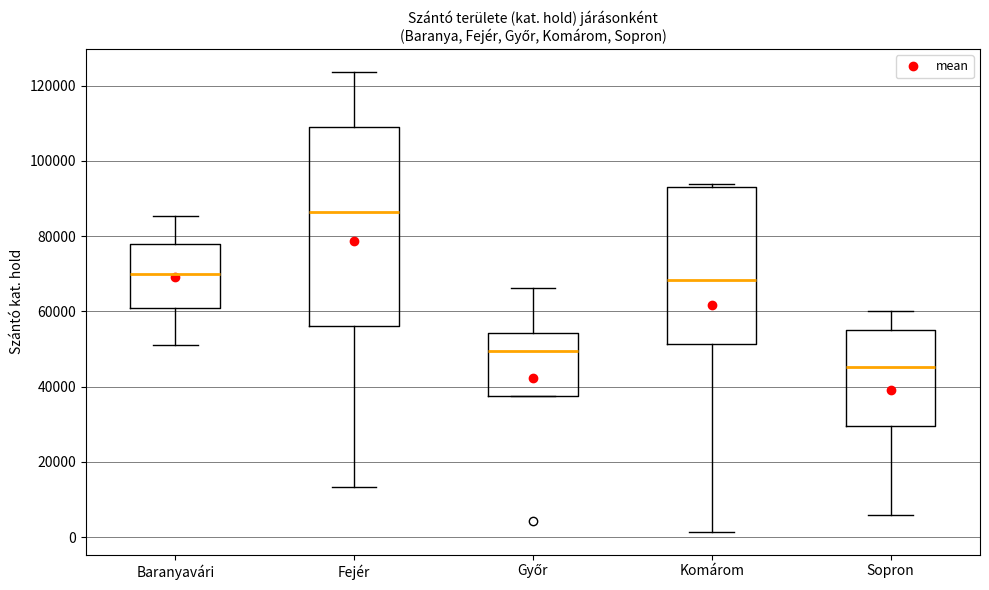

Which box has the lowest median line?

Sopron